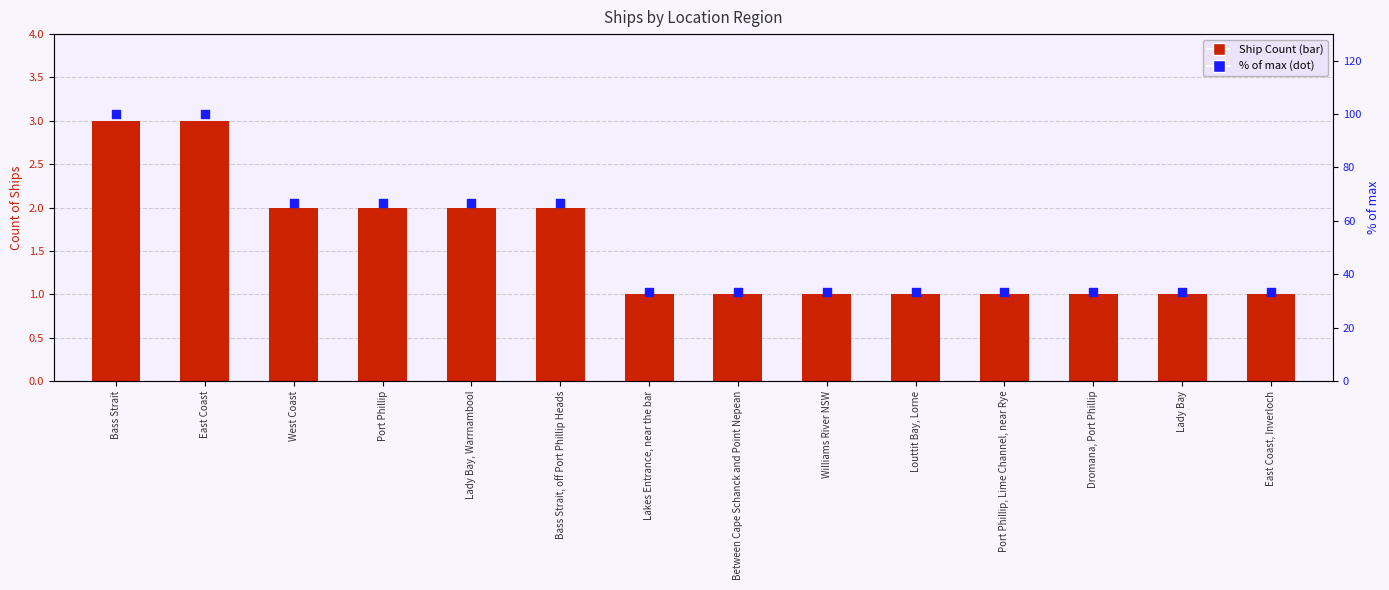

At which category is the sum across all series the highest?

Bass Strait